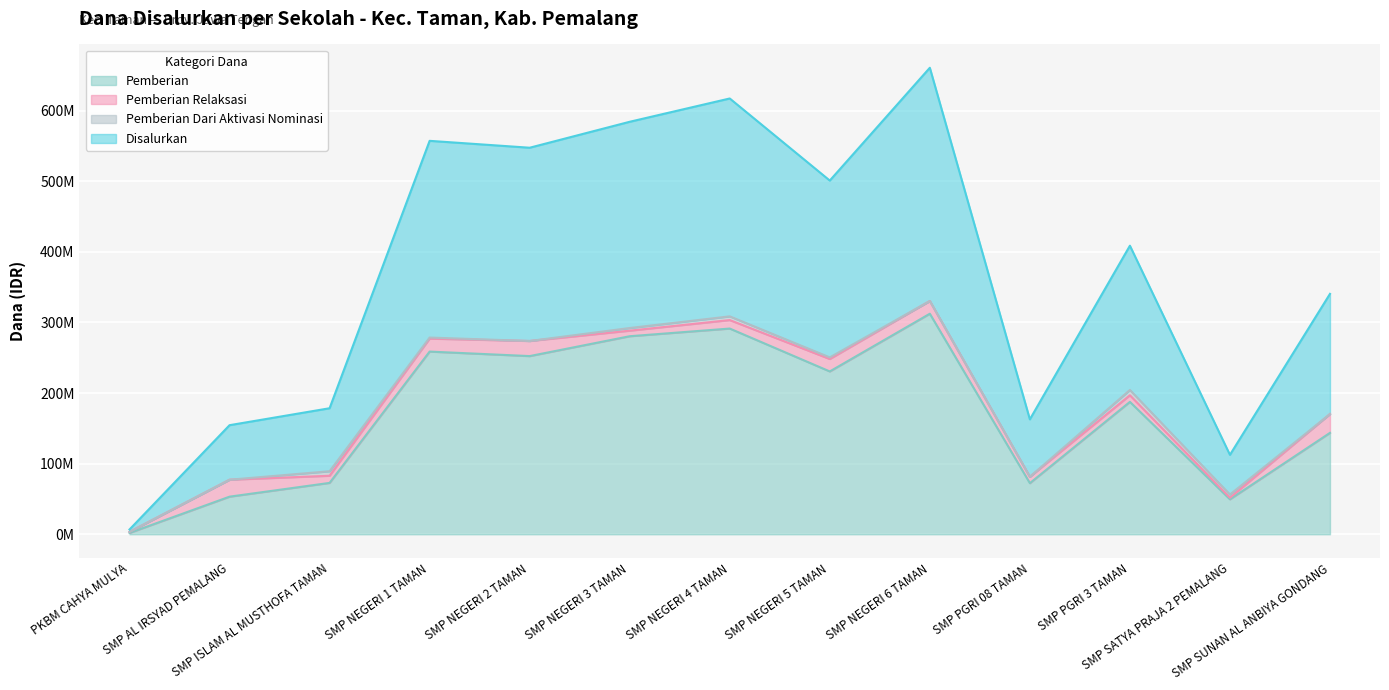

At which category does Disalurkan reach its first local peak?

SMP NEGERI 1 TAMAN